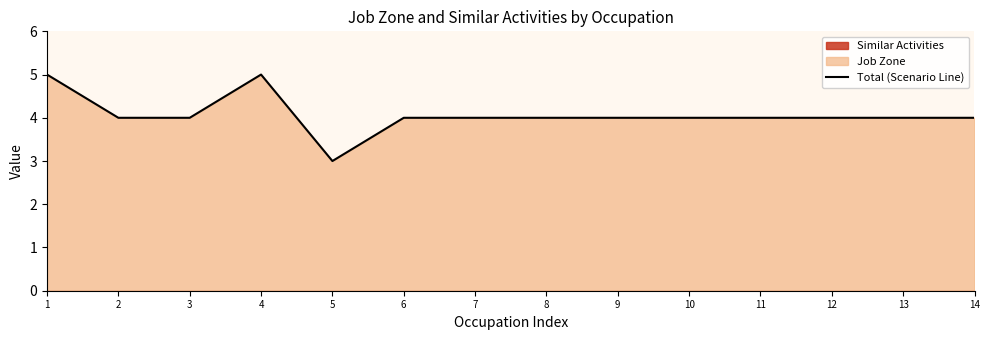

The chart shows a value of 1 at 12. True or false?

False